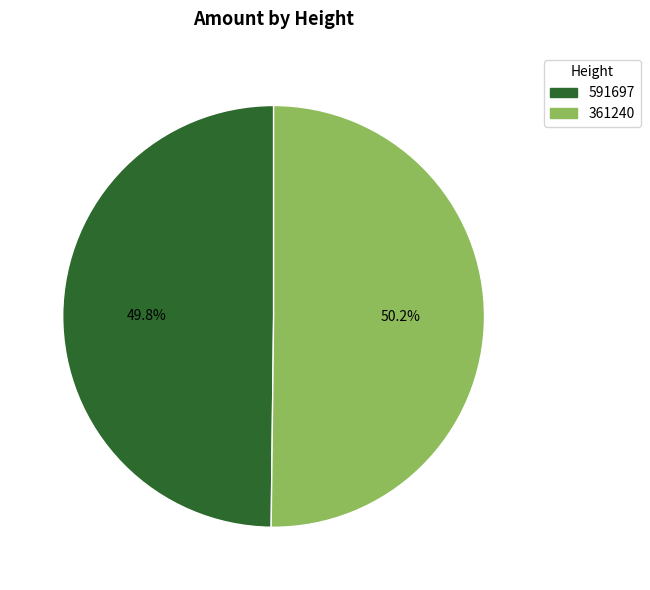

Do 591697 and 361240 together represent more than half of the pie?

Yes